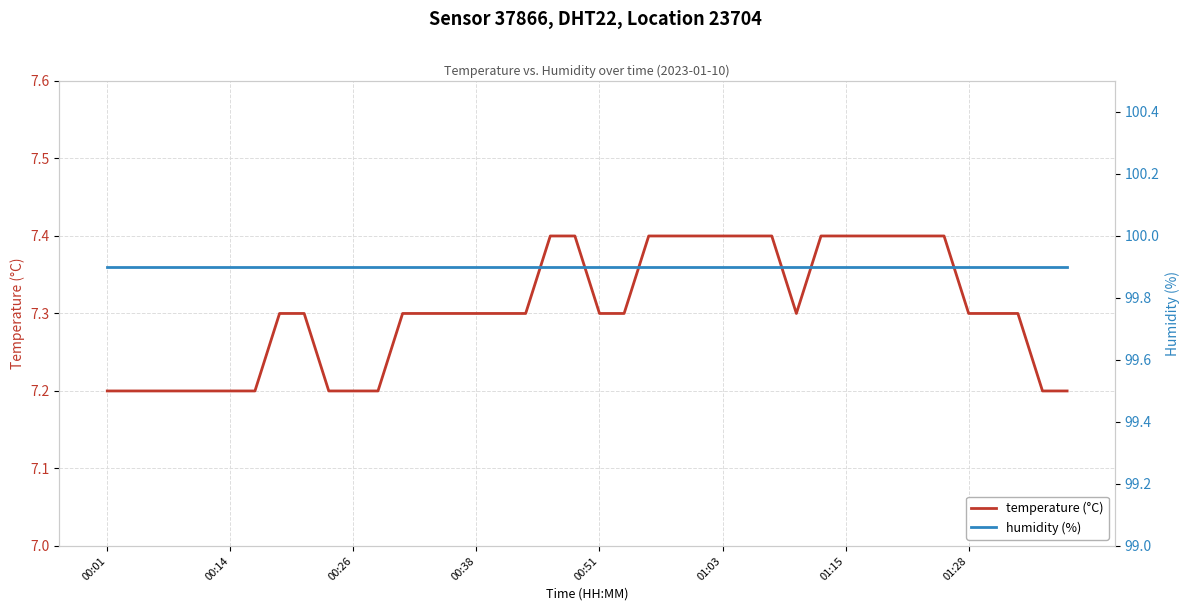

What are all the series names shown in the legend?

temperature (°C), humidity (%)